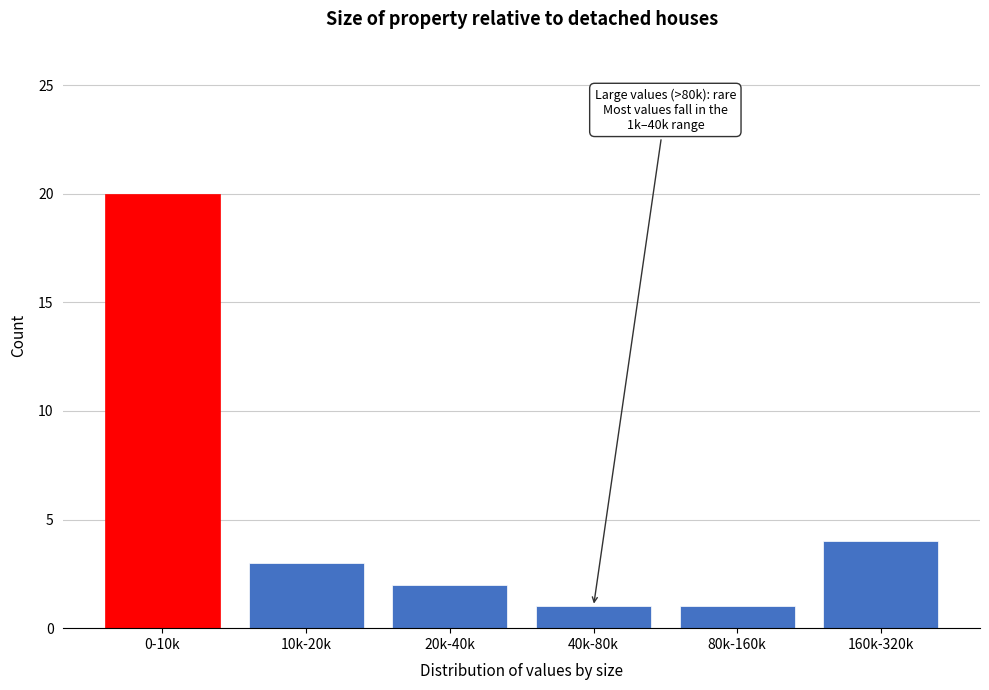

Reading left to right, transcribe all the data shown in this chart.

0-10k=20	10k-20k=3	20k-40k=2	40k-80k=1	80k-160k=1	160k-320k=4